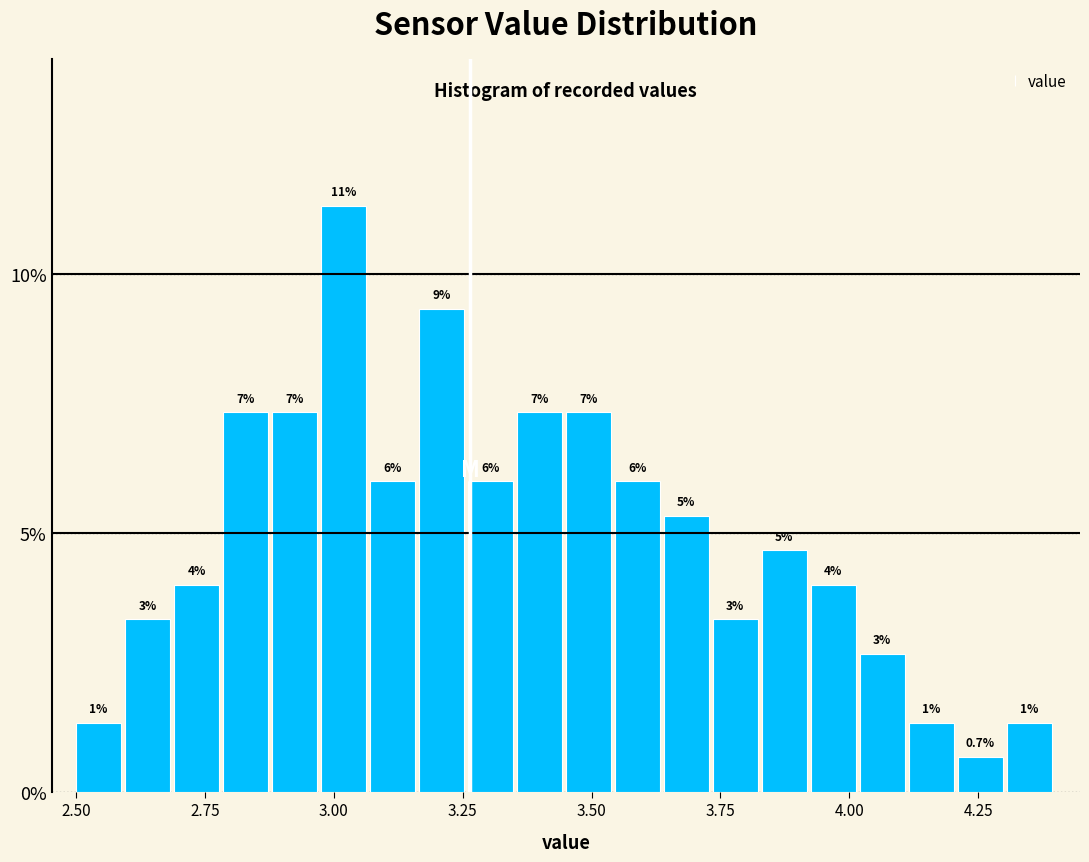

Read against the x-axis, roughly where is the centre of the tallest bar?

3.00